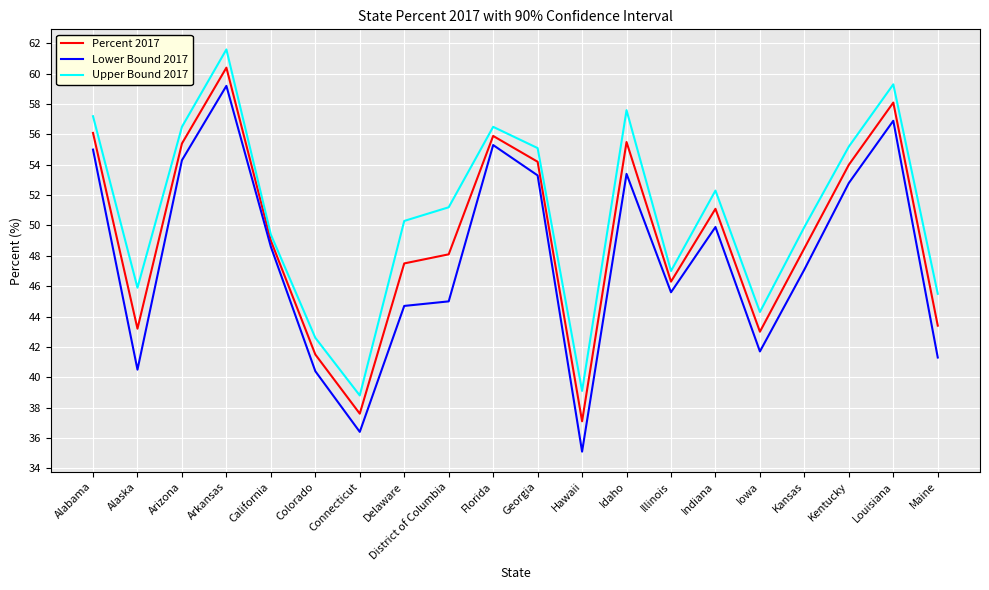

What is the difference between the maximum and minimum values in the Lower Bound 2017 series?

24.1